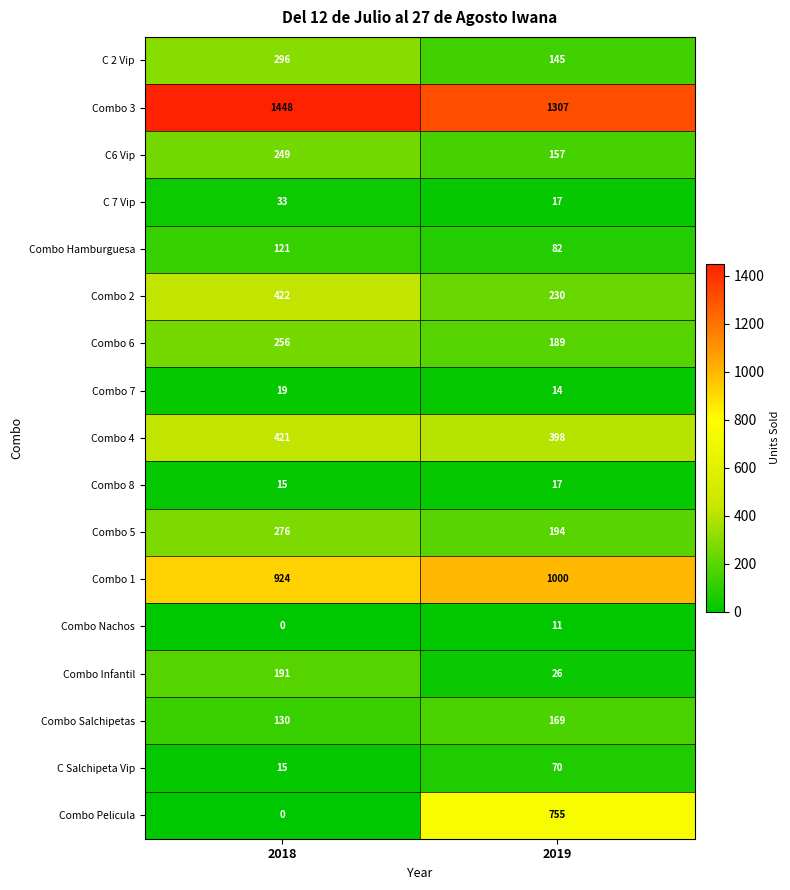

What is the sum of all C 7 Vip values?

50